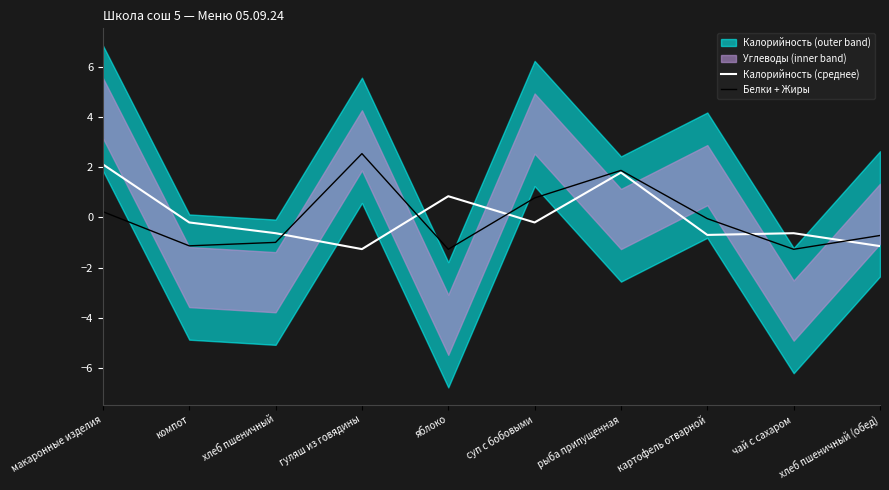

Rank the categories by Калорийность (среднее) value from lowest to highest.

гуляш из говядины, хлеб пшеничный (обед), картофель отварной, хлеб пшеничный, чай с сахаром, компот, суп с бобовыми, яблоко, рыба припущенная, макаронные изделия